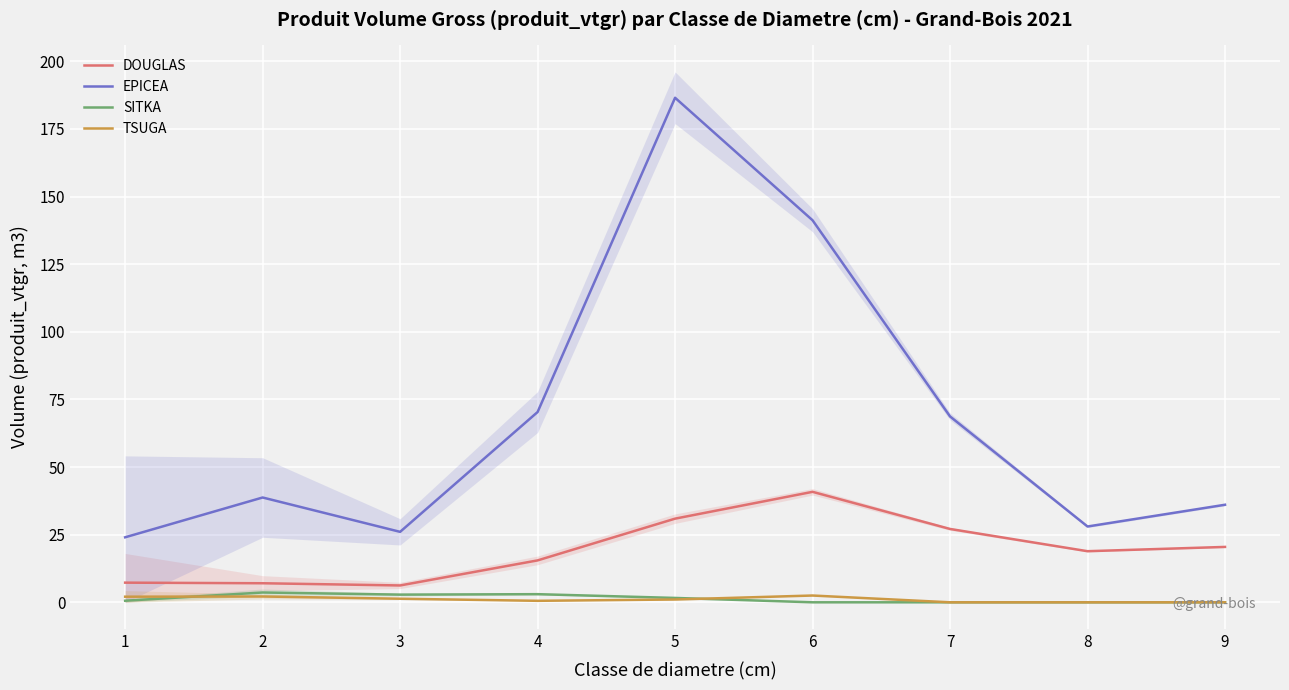

Rank the series by their maximum value, from lowest to highest.

TSUGA, SITKA, DOUGLAS, EPICEA